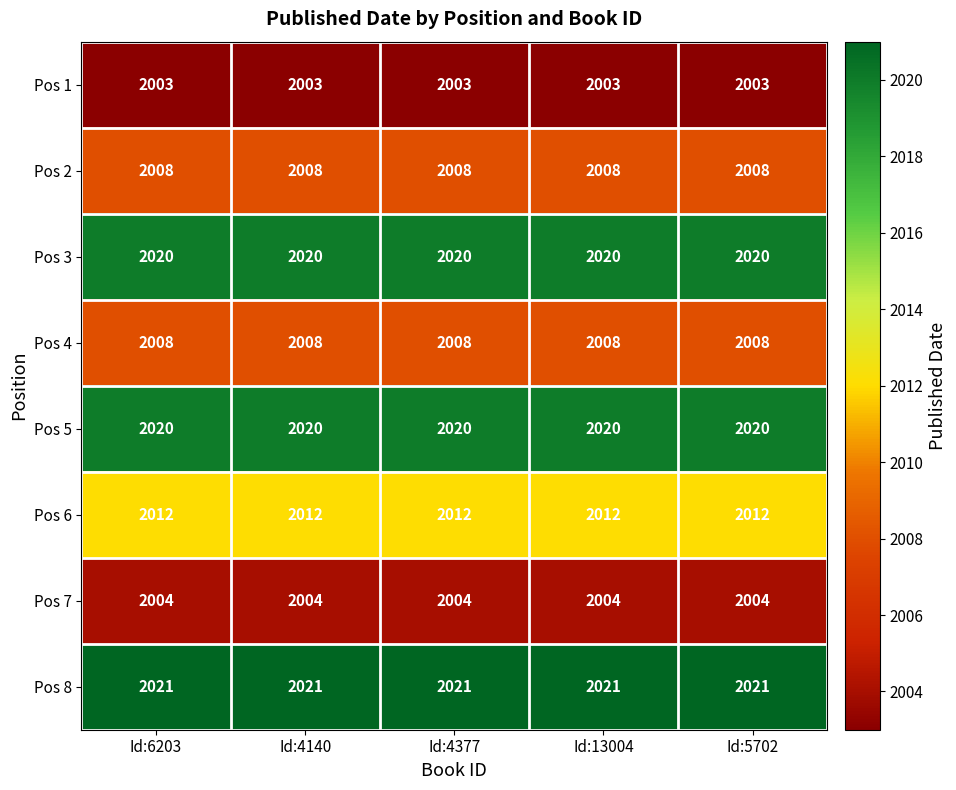

Is it true that Pos 4 equals 2965 at Id:4377?

False